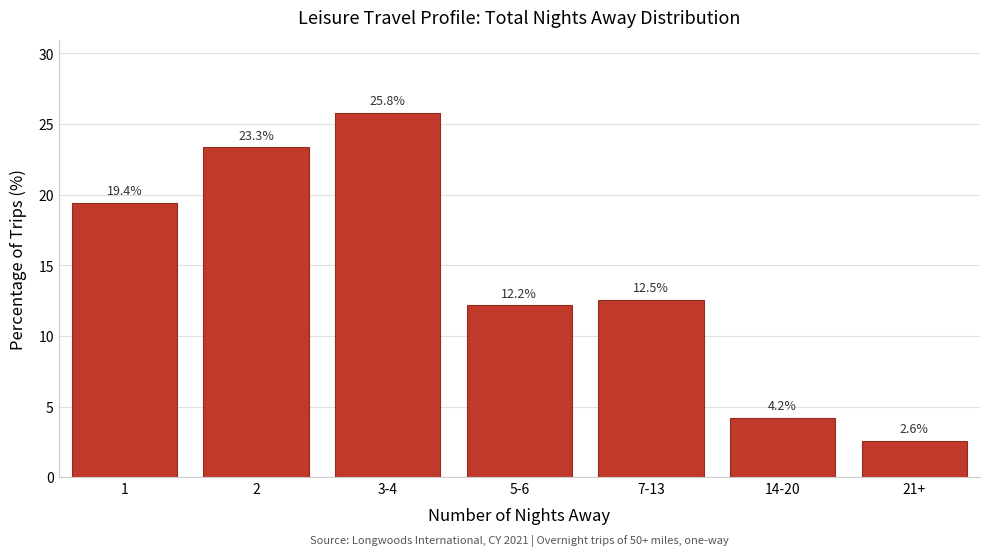

Reading left to right, transcribe all the data shown in this chart.

19.4	23.3	25.8	12.2	12.5	4.2	2.6